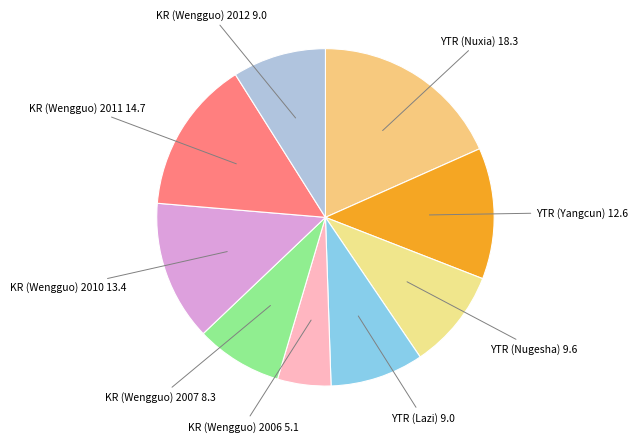

What is the largest slice in the pie chart?

YTR (Nuxia)